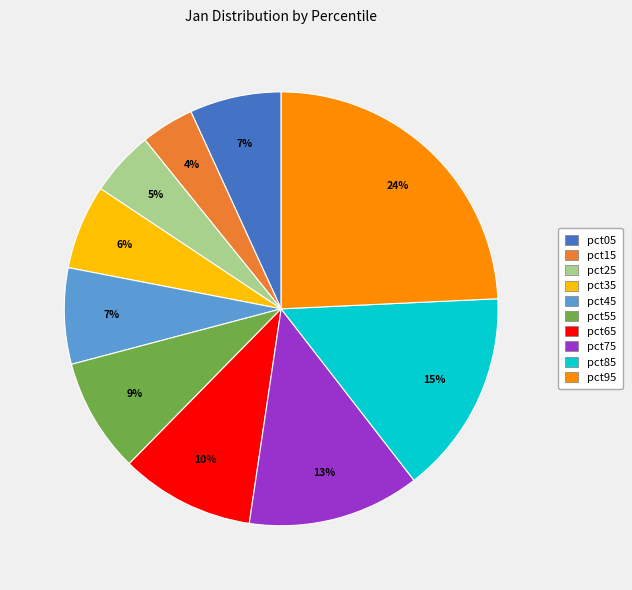

Do pct25 and pct65 together represent more than half of the pie?

No